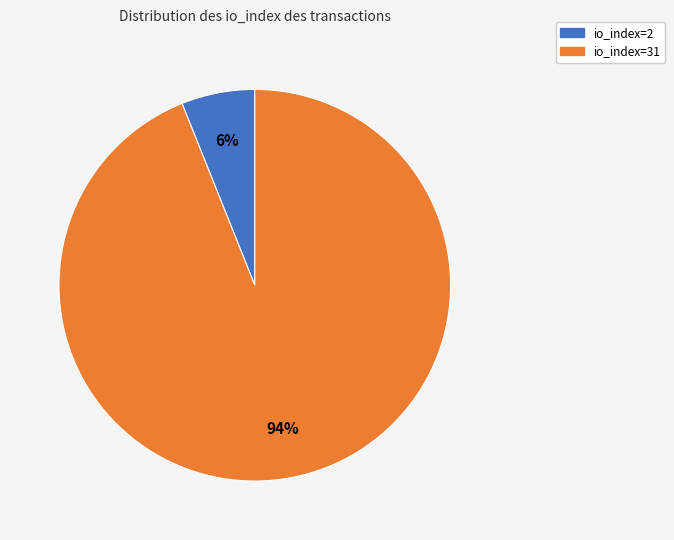

Approximately how many times larger is the value at io_index=2 compared to io_index=31?

0.1